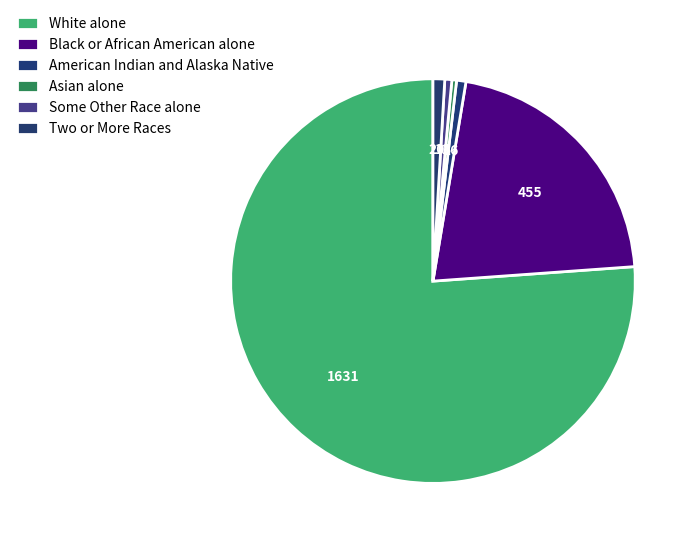

How many slices are in this pie chart?

6